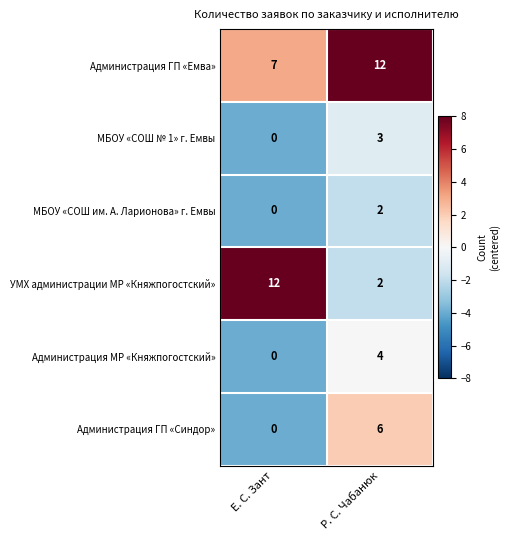

What is the sum of the Администрация ГП «Емва» values at Р. С. Чабанюк and Е. С. Зант?

19